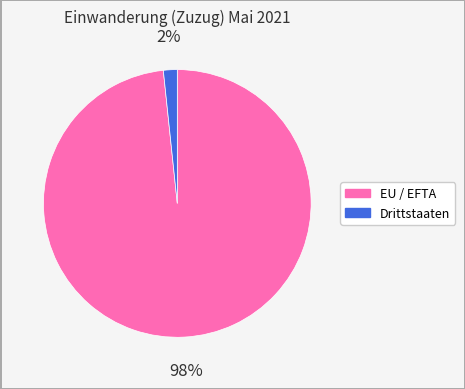

To the nearest percent, what percentage of the pie is Drittstaaten?

2%